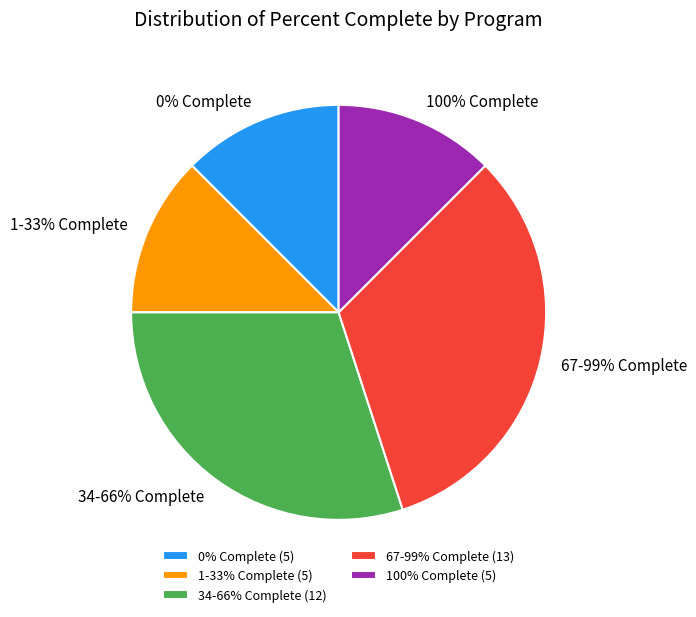

Is Business Administration the majority of the pie?

No